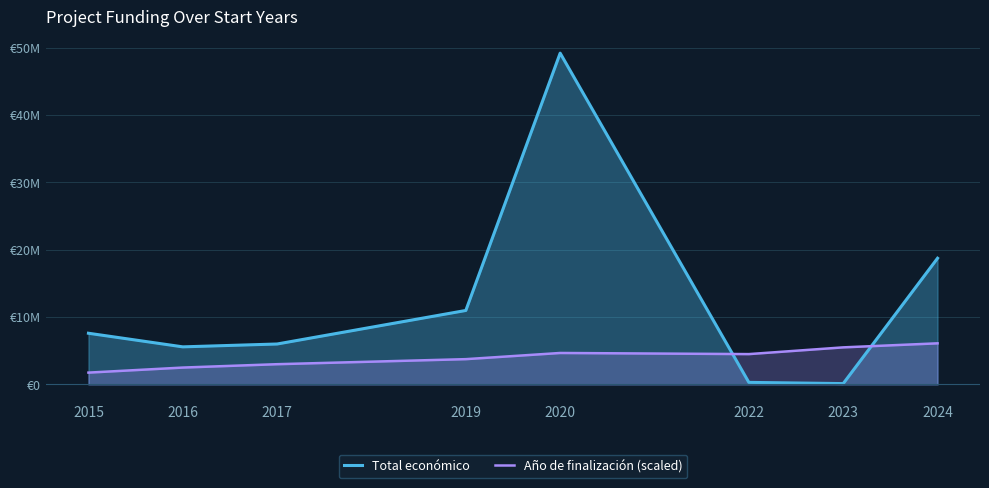

How many data points in Año de finalización (scaled) are less than 4500000?

4